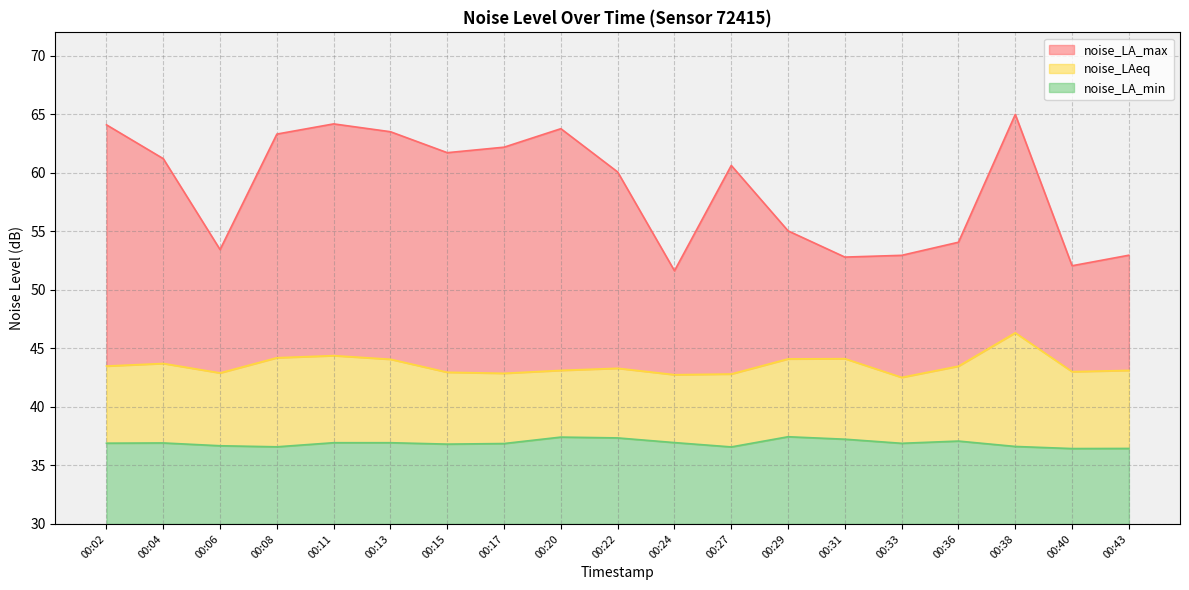

Reading left to right, list all the values displayed in this chart.

noise_LA_max: 00:02=64.1	00:04=61.2	00:06=53.4	00:08=63.3	00:11=64.2	00:13=63.5	00:15=61.7	00:17=62.2	00:20=63.8	00:22=60.1	00:24=51.6	00:27=60.6	00:29=55.0	00:31=52.8	00:33=53.0	00:36=54.1	00:38=65.0	00:40=52.1	00:43=53.0
noise_LAeq: 00:02=43.5	00:04=43.7	00:06=42.9	00:08=44.2	00:11=44.4	00:13=44.1	00:15=43.0	00:17=42.9	00:20=43.1	00:22=43.3	00:24=42.8	00:27=42.8	00:29=44.1	00:31=44.1	00:33=42.5	00:36=43.5	00:38=46.3	00:40=43.0	00:43=43.1
noise_LA_min: 00:02=36.9	00:04=36.9	00:06=36.7	00:08=36.6	00:11=36.9	00:13=36.9	00:15=36.8	00:17=36.9	00:20=37.4	00:22=37.4	00:24=37.0	00:27=36.6	00:29=37.5	00:31=37.2	00:33=36.9	00:36=37.1	00:38=36.6	00:40=36.4	00:43=36.5